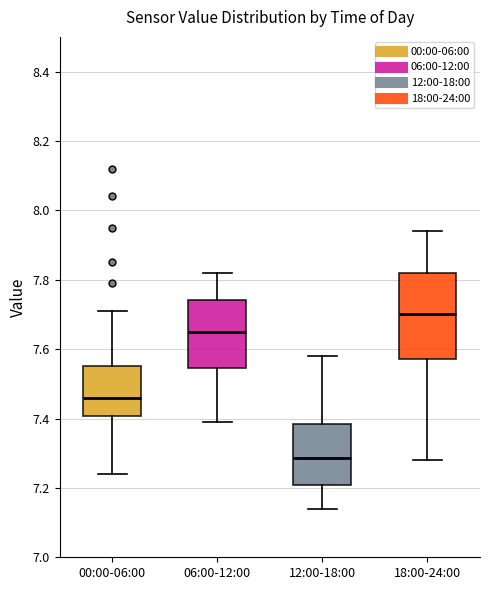

Which box's median line is the lowest?

12:00-18:00